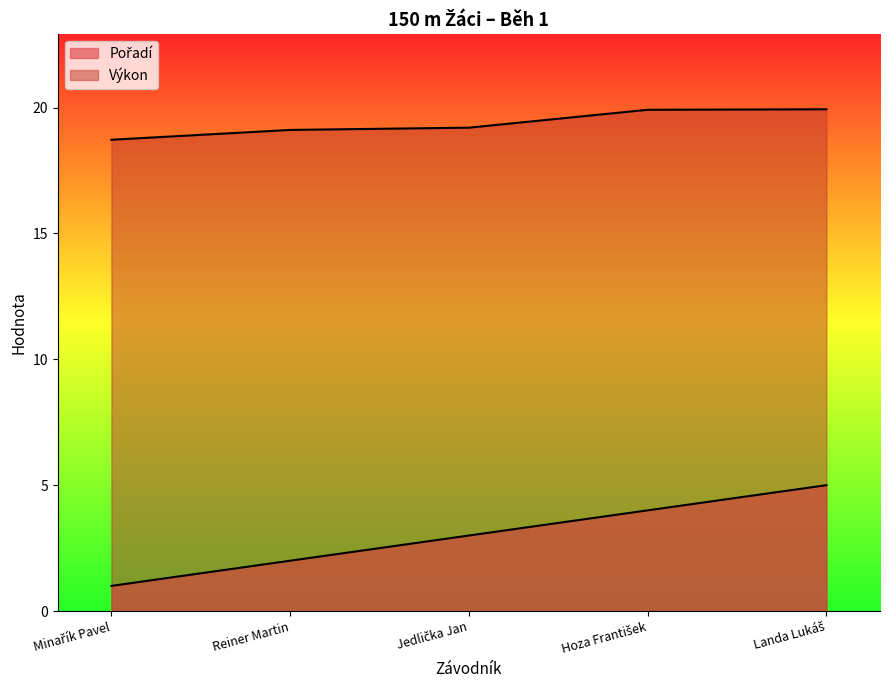

How many data points in Pořadí are above 3?

2